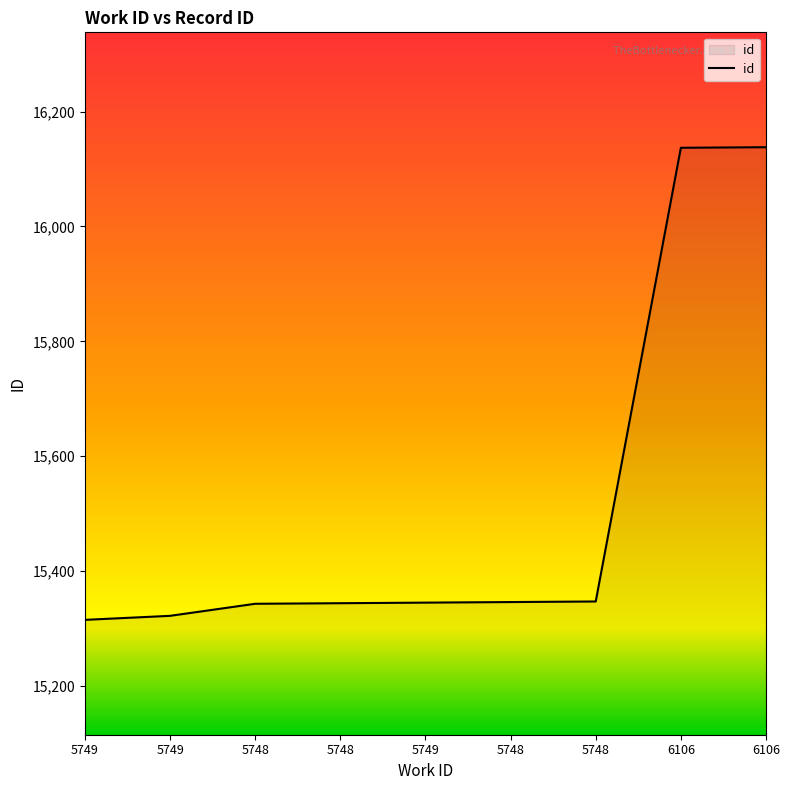

True or false: the data has more than 0 interior local peaks.

False